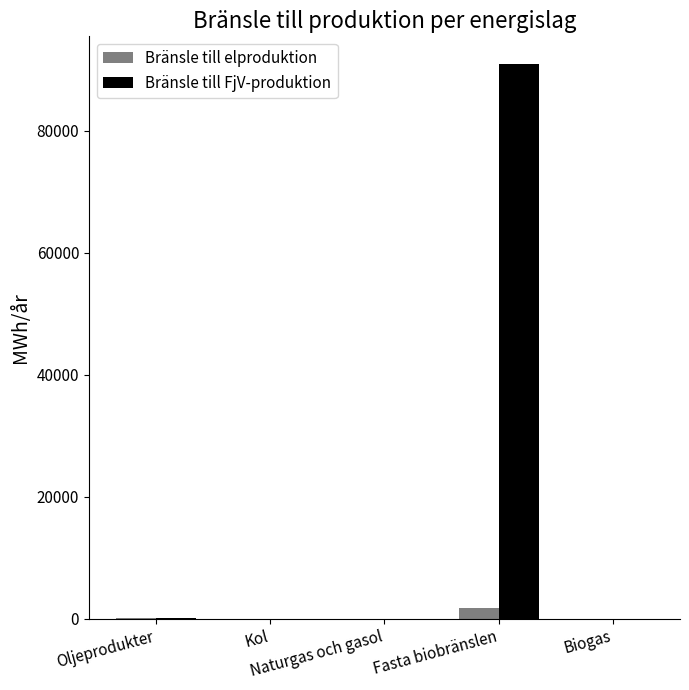

The value of Bränsle till elproduktion at Fasta biobränslen is 1703. True or false?

True